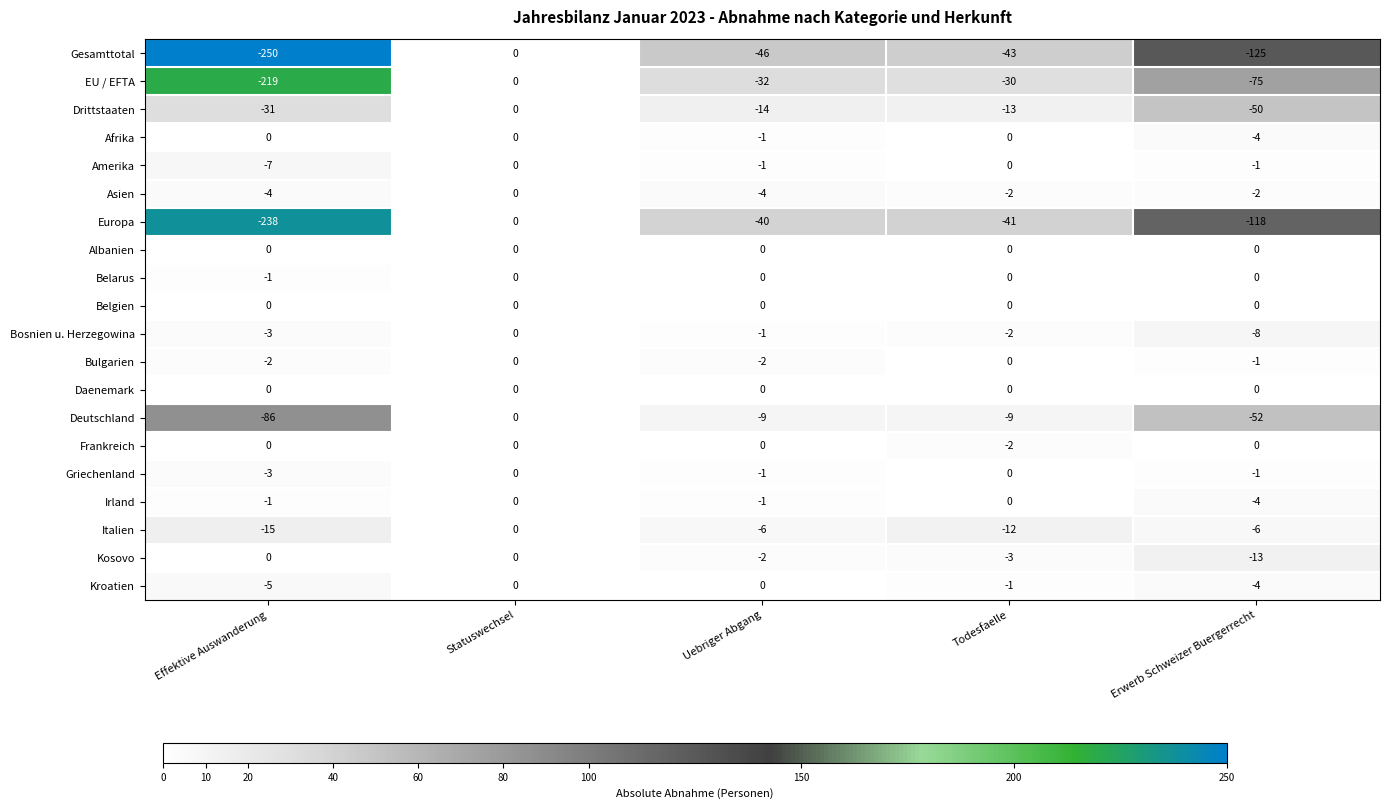

Which series changed the most between Statuswechsel and Todesfaelle?

Gesamttotal